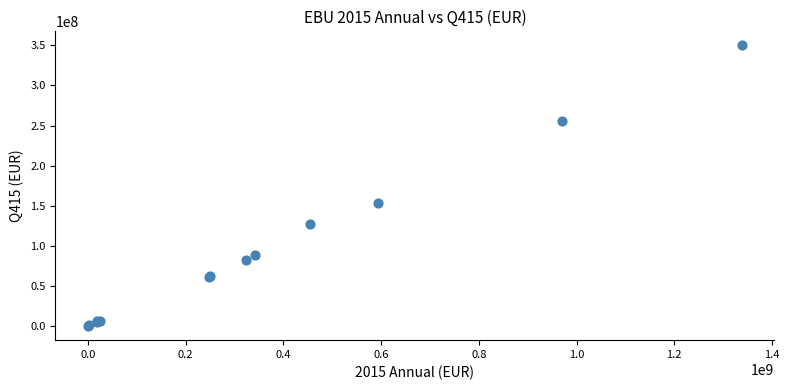

What Y value in the scatter plot is closest to 175000000?

153000000